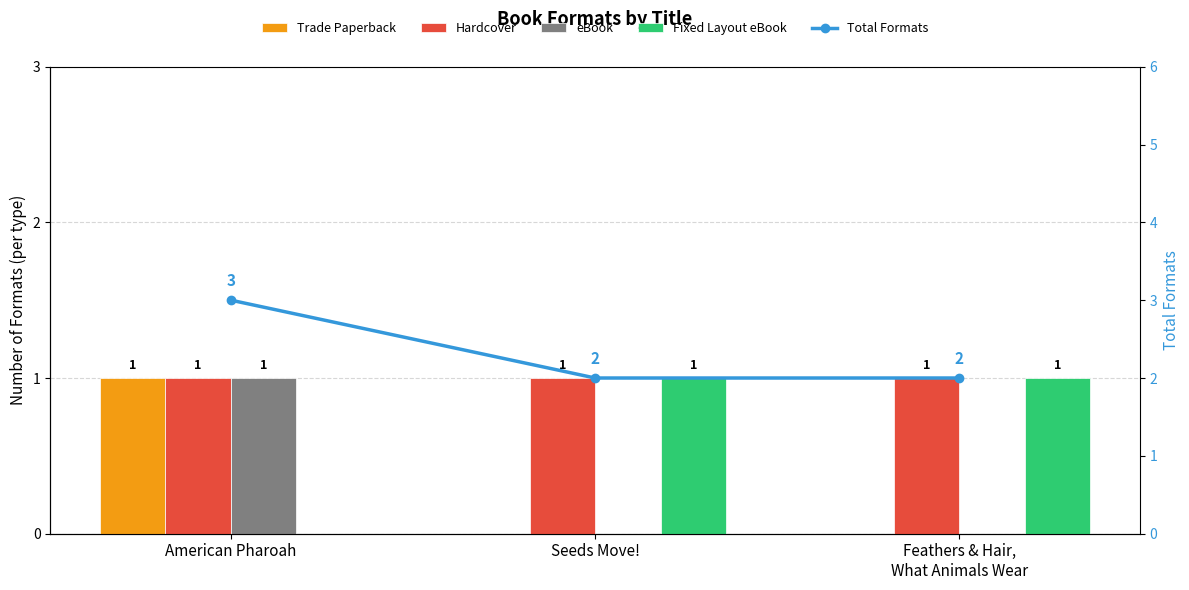

At how many categories does at least one series exceed 2?

1